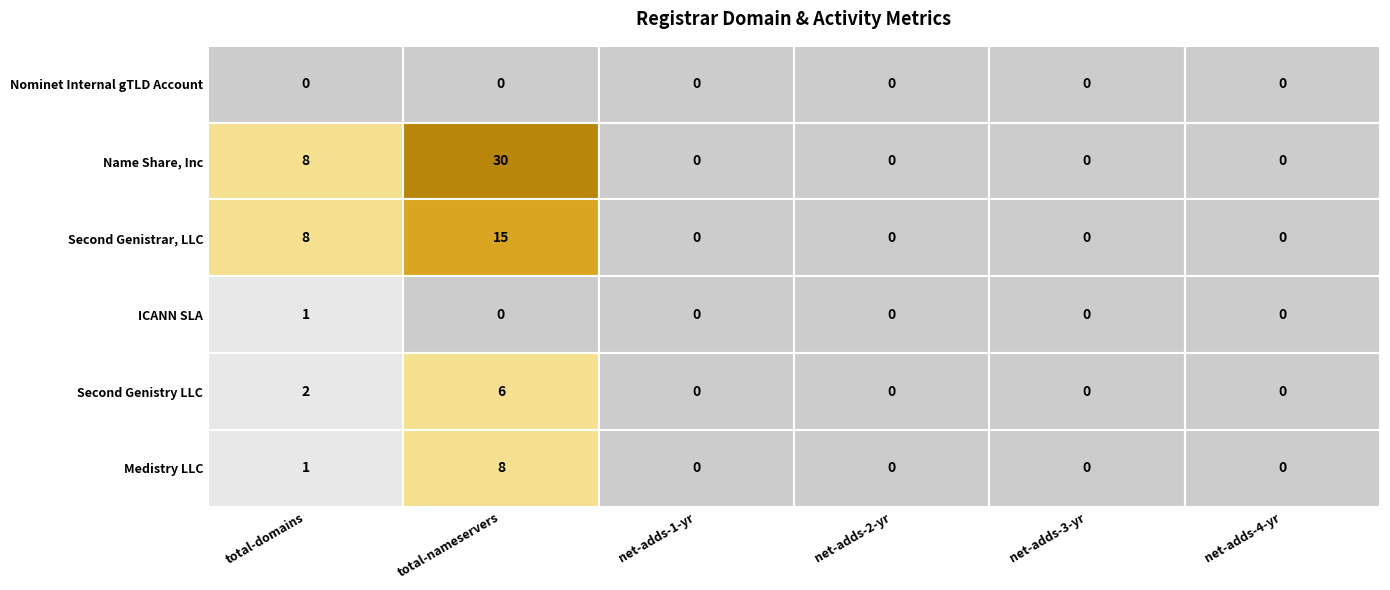

The value of Medistry LLC at 1 is 4. True or false?

False